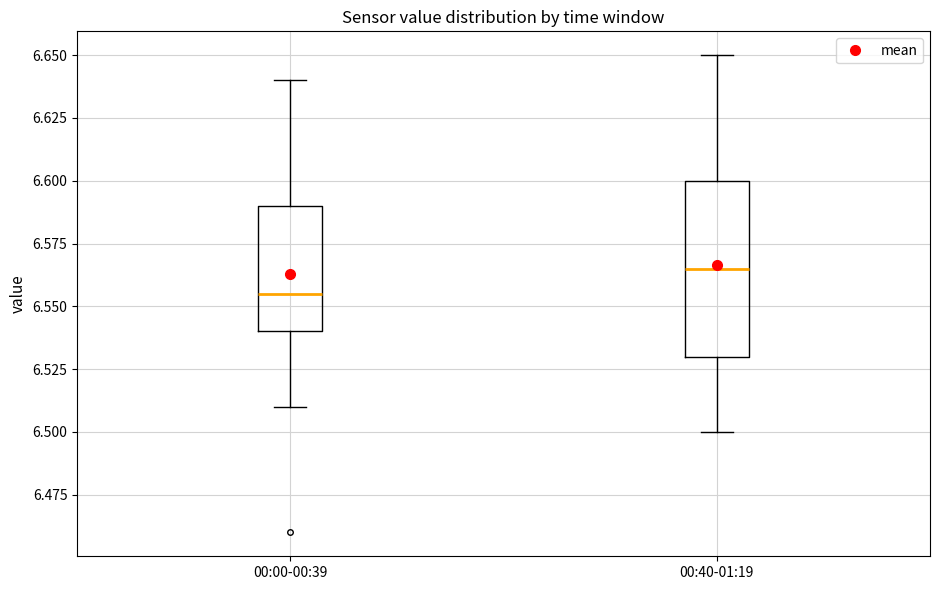

Where does the lower whisker of the box for 00:00-00:39 end on the y-axis? The values are not printed on the chart, so give them approximately, as read against the axis.

6.510